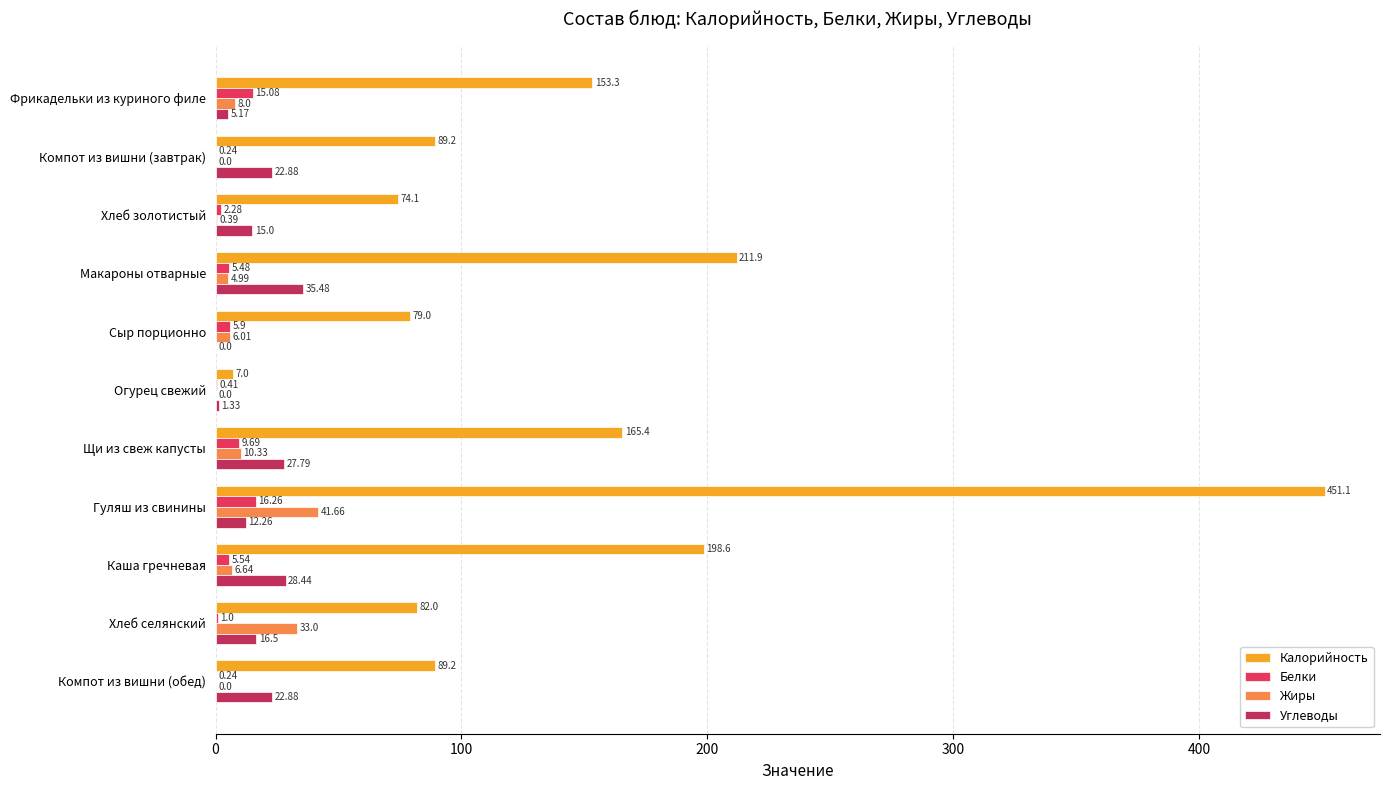

Which series changed the most between Хлеб селянский and Компот из вишни (обед)?

Жиры